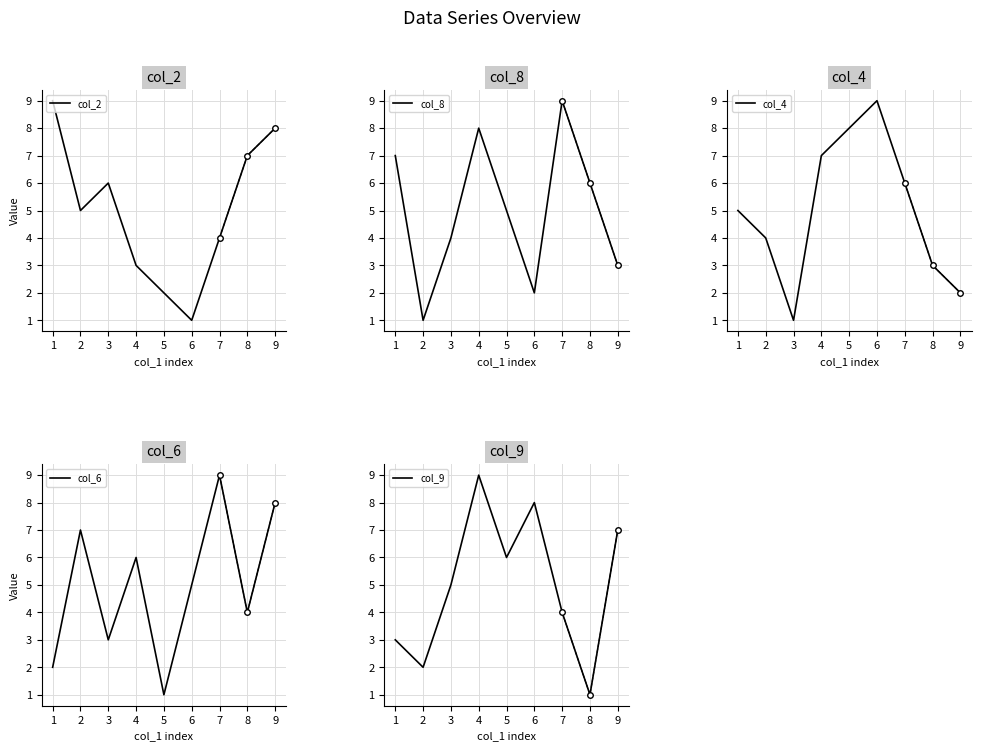

List the labels in order of col_4 value, largest first.

6, 5, 4, 7, 1, 2, 8, 9, 3